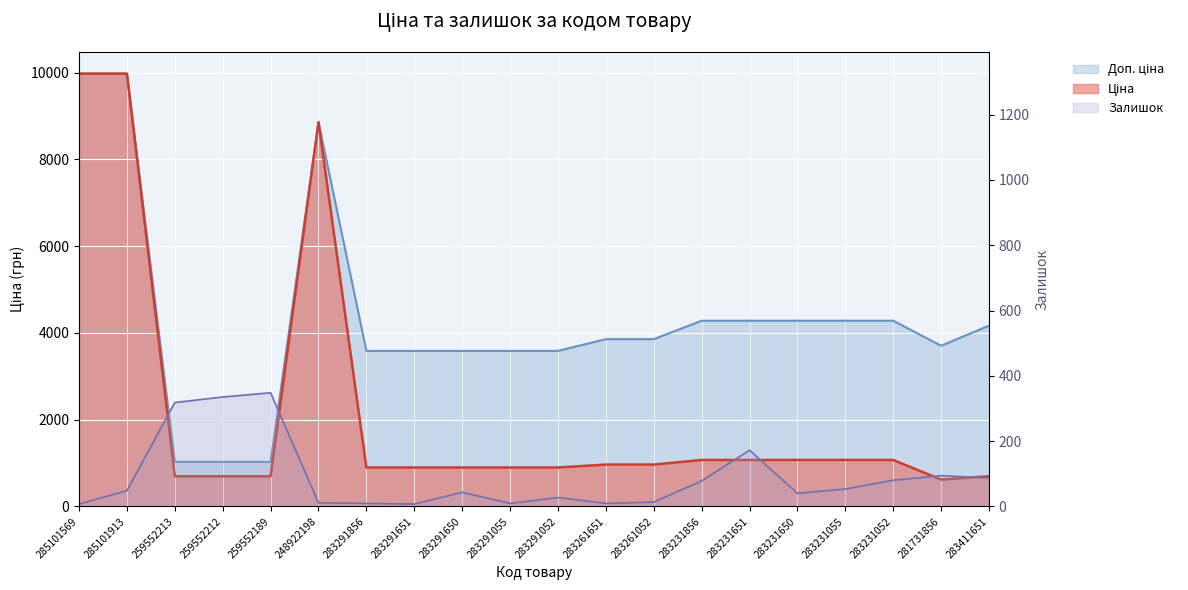

Reading left to right, what are all the values shown in this chart?

Ціна: 285101569=9975.0	285101913=9975.0	259552213=693.7	259552212=693.7	259552189=693.7	248922198=8856.7	283291856=895.9	283291651=895.9	283291650=895.9	283291055=895.9	283291052=895.9	283261651=963.5	283261052=963.5	283231856=1069.8	283231651=1069.8	283231650=1069.8	283231055=1069.8	283231052=1069.8	281731856=617.0	283411651=694.3
Доп. ціна: 285101569=9975.0	285101913=9975.0	259552213=1024.6	259552212=1024.6	259552189=1024.6	248922198=8856.7	283291856=3583.6	283291651=3583.6	283291650=3583.6	283291055=3583.6	283291052=3583.6	283261651=3854.0	283261052=3854.0	283231856=4279.1	283231651=4279.1	283231650=4279.1	283231055=4279.1	283231052=4279.1	281731856=3701.9	283411651=4165.6
Залишок: 285101569=7.0	285101913=48.0	259552213=318.0	259552212=335.0	259552189=348.0	248922198=11.0	283291856=9.0	283291651=7.0	283291650=43.0	283291055=9.0	283291052=27.0	283261651=9.0	283261052=13.0	283231856=78.0	283231651=172.0	283231650=40.0	283231055=53.0	283231052=80.0	281731856=94.0	283411651=87.0